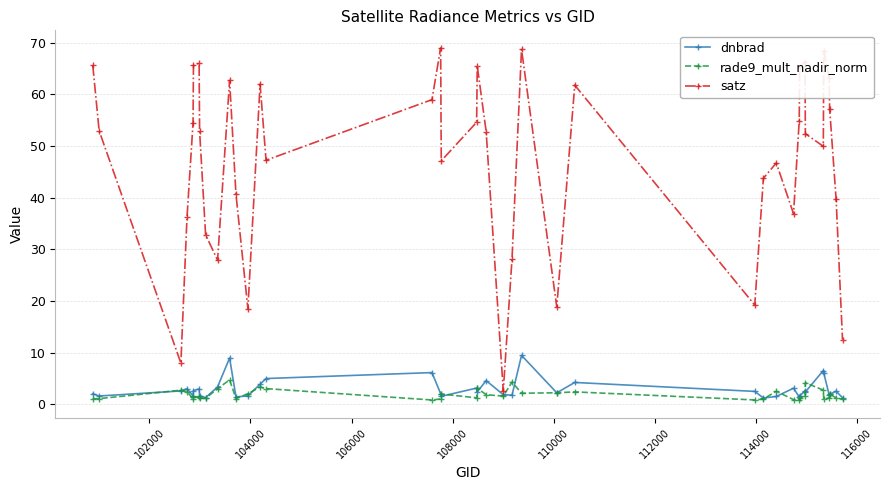

In satz, how many points are lower than both neighbors (excluding endpoints)?

10